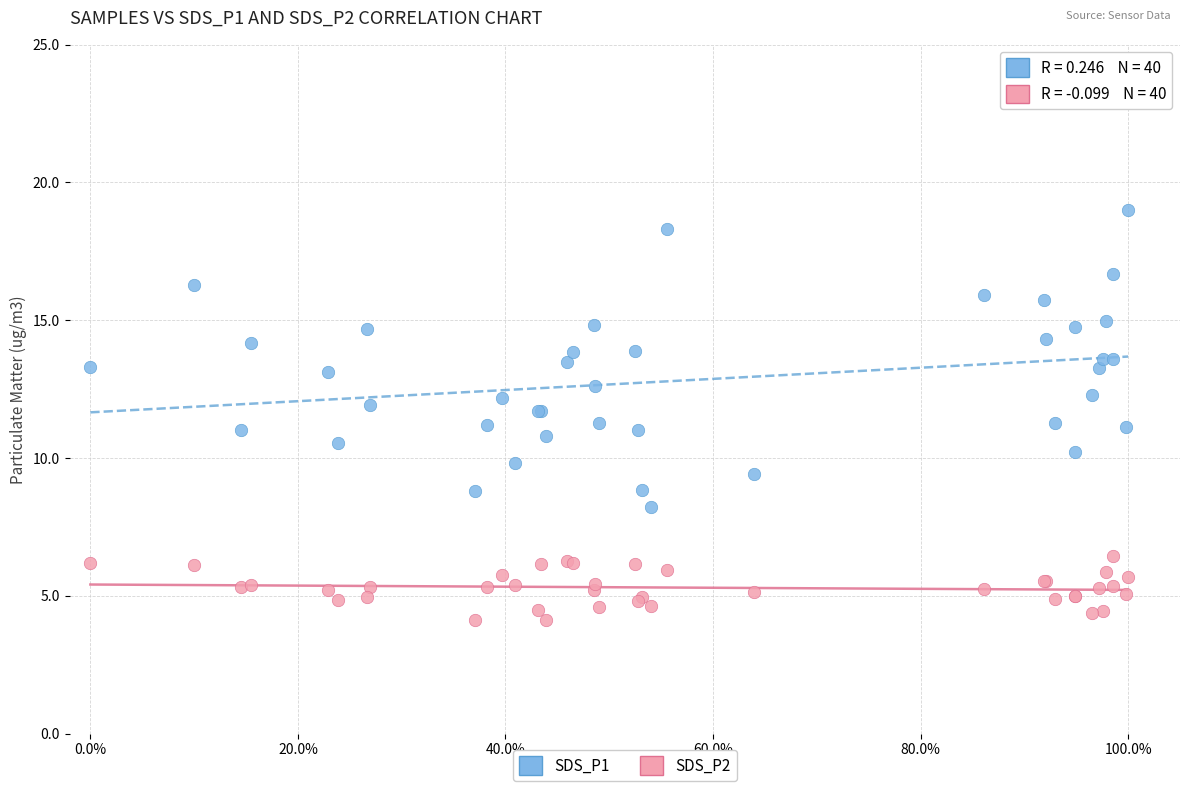

Which series reaches the minimum Y coordinate?

SDS_P2